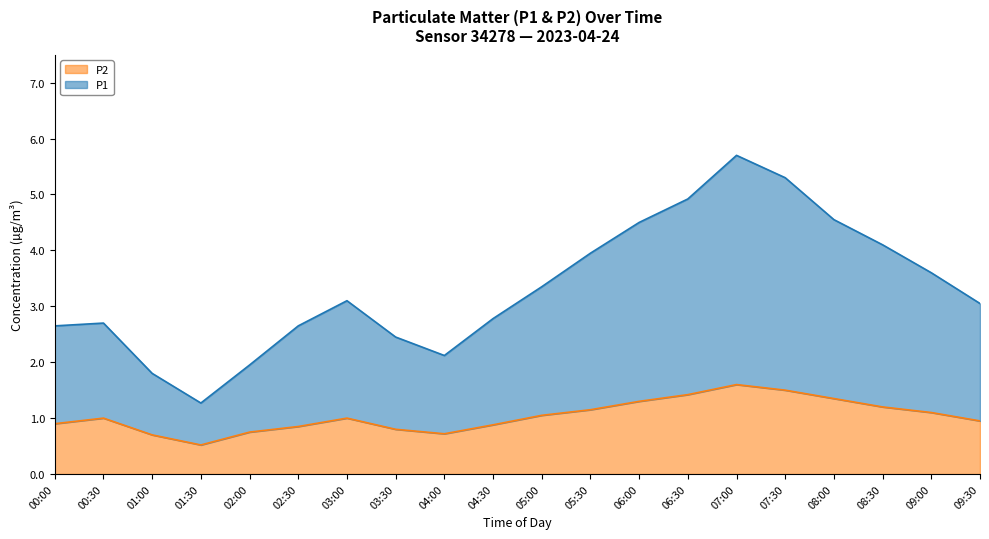

Between 02:30 and 07:30, which series saw the biggest shift?

P1